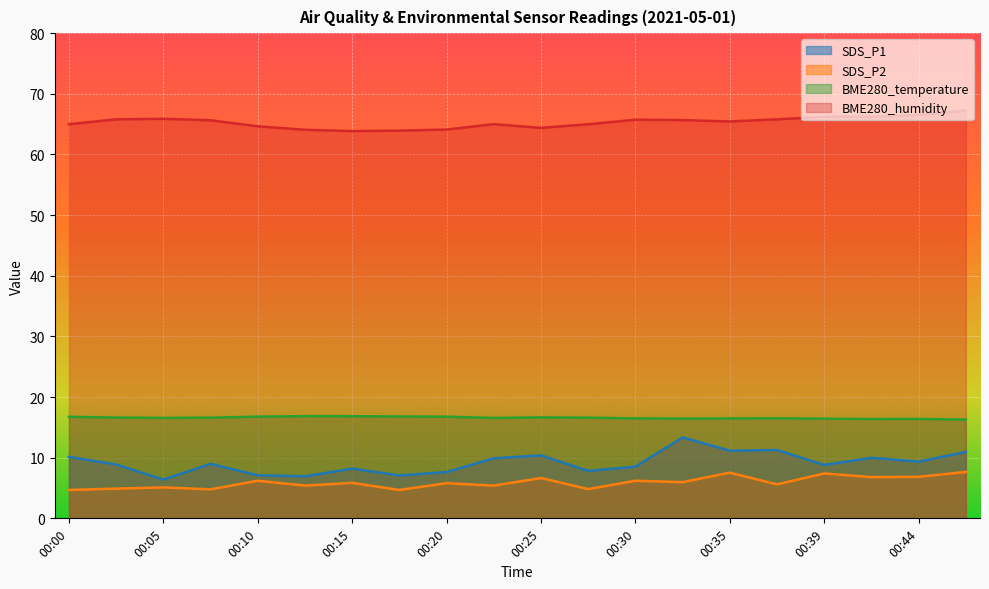

How many distinct data groups are displayed?

4